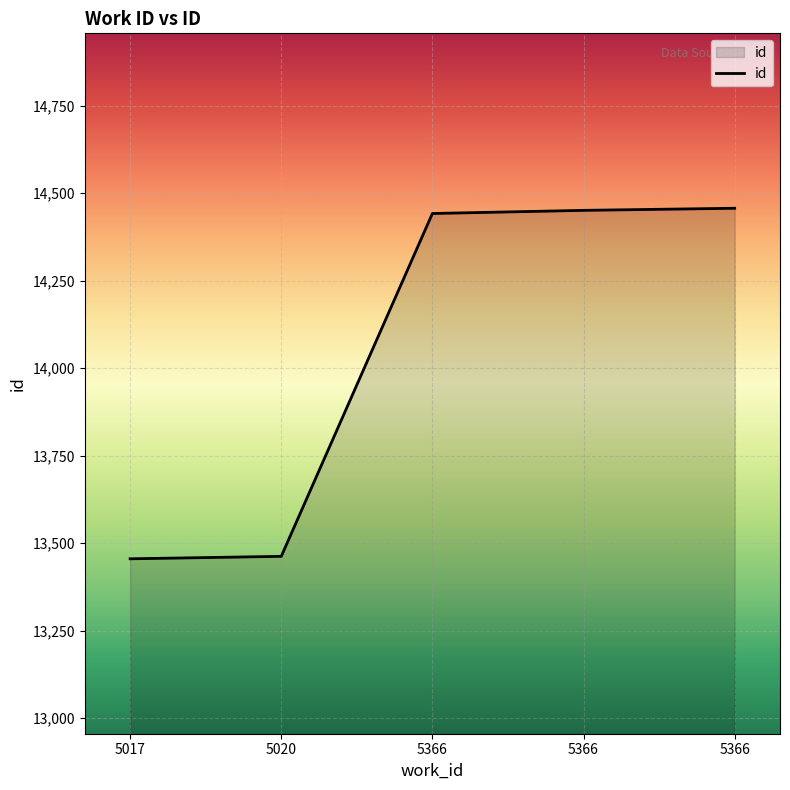

Rank the categories by value from highest to lowest.

5366, 5366, 5366, 5020, 5017